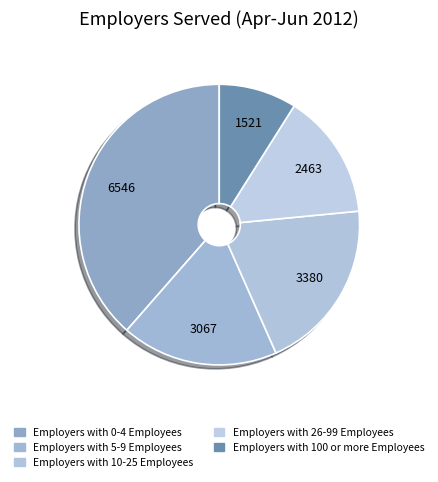

To the nearest percent, what portion does Employers with 0-4 Employees represent?

39%